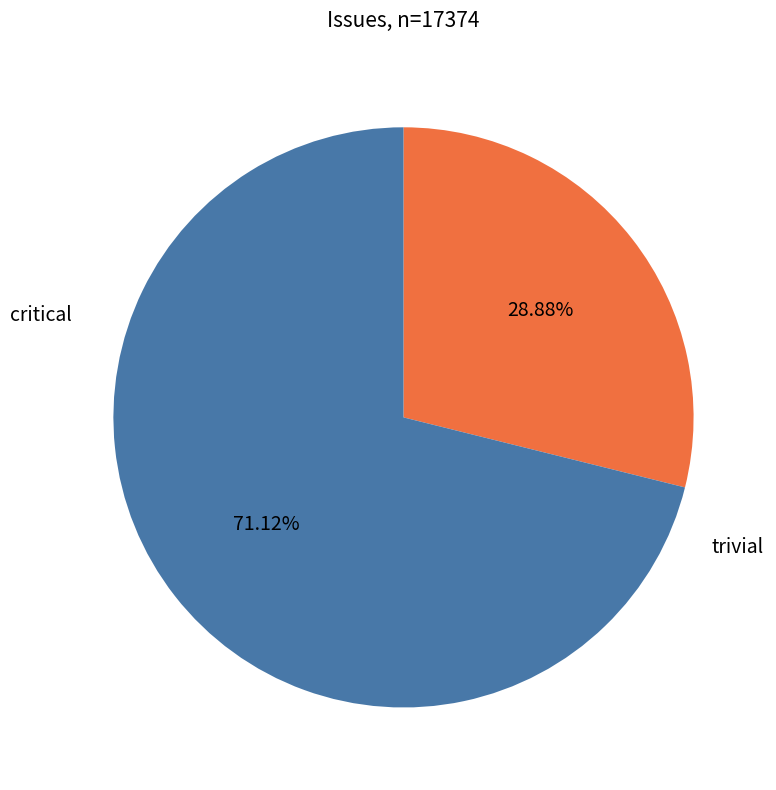

To the nearest percent, what is the difference between the largest and smallest slice percentages?

42%